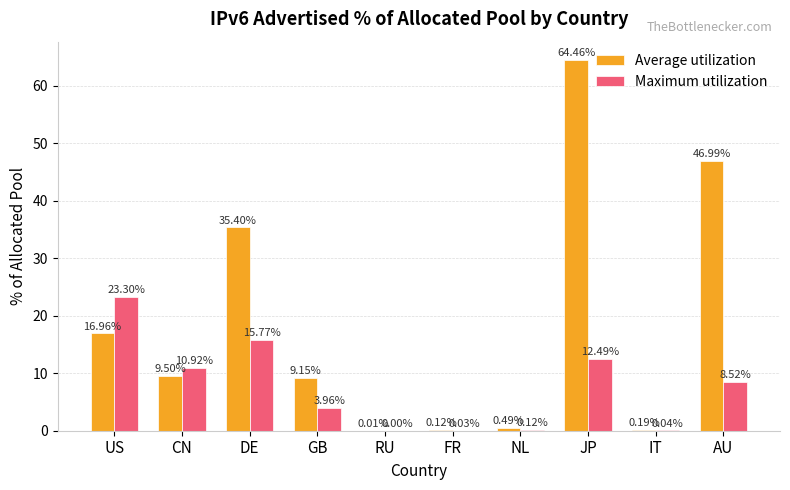

How many positive values does the Maximum utilization series have?

9